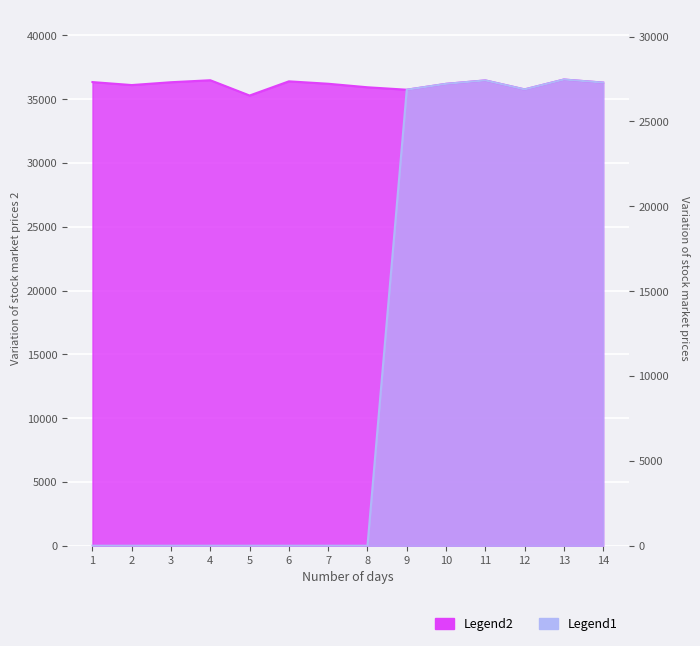

What is the difference between the highest and lowest values at 4?

36482